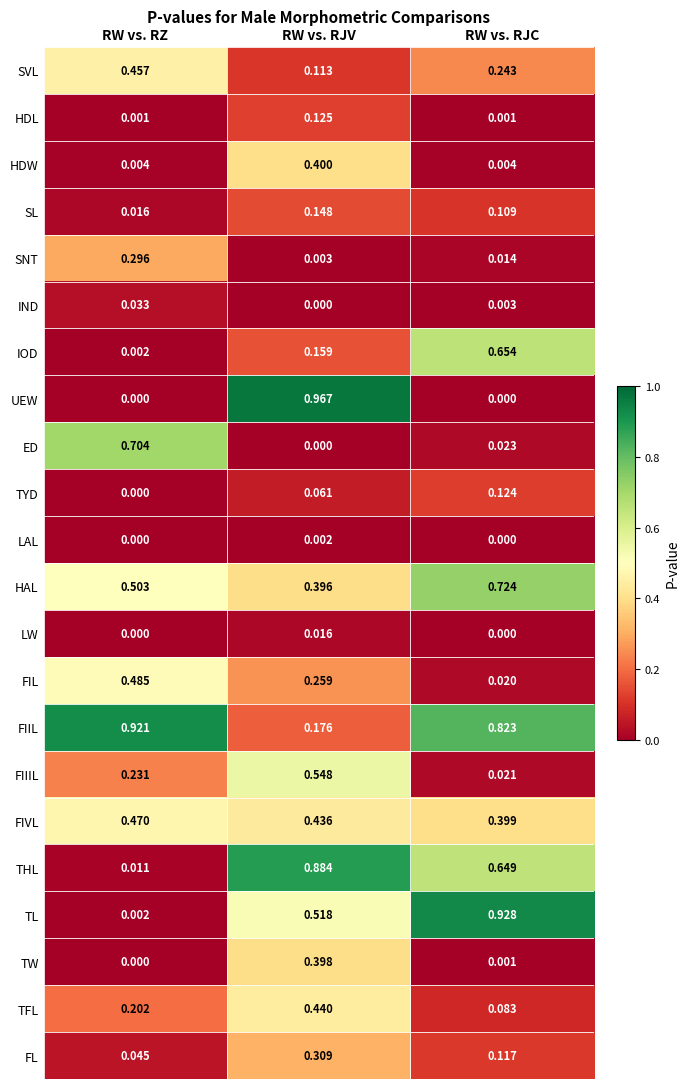

List the labels in order of FL value, largest first.

RW vs. RJV, RW vs. RJC, RW vs. RZ